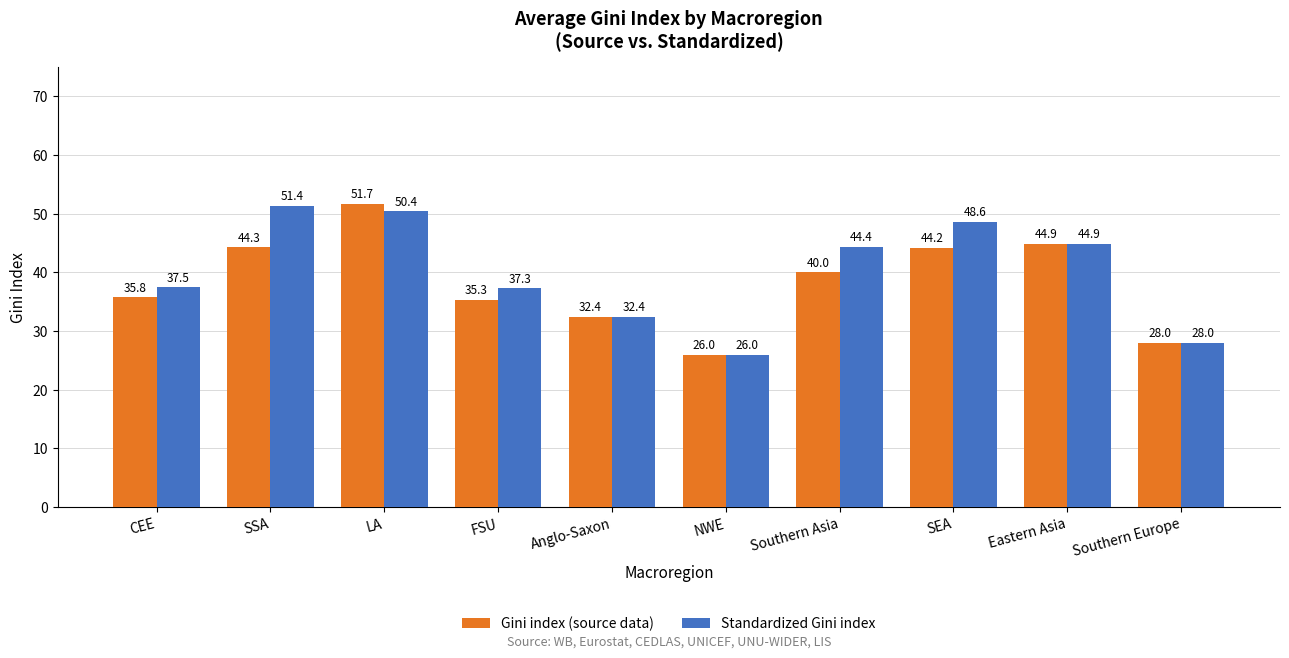

What is the difference between the maximum and minimum values in the Gini index (source data) series?

25.7